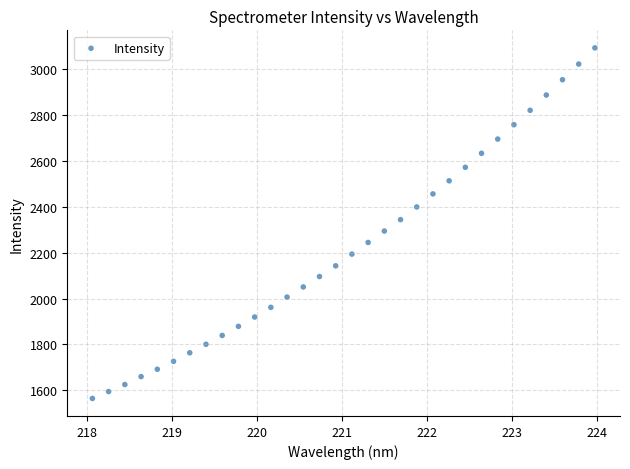

What is the range of Y values (max minus min)?

1526.5